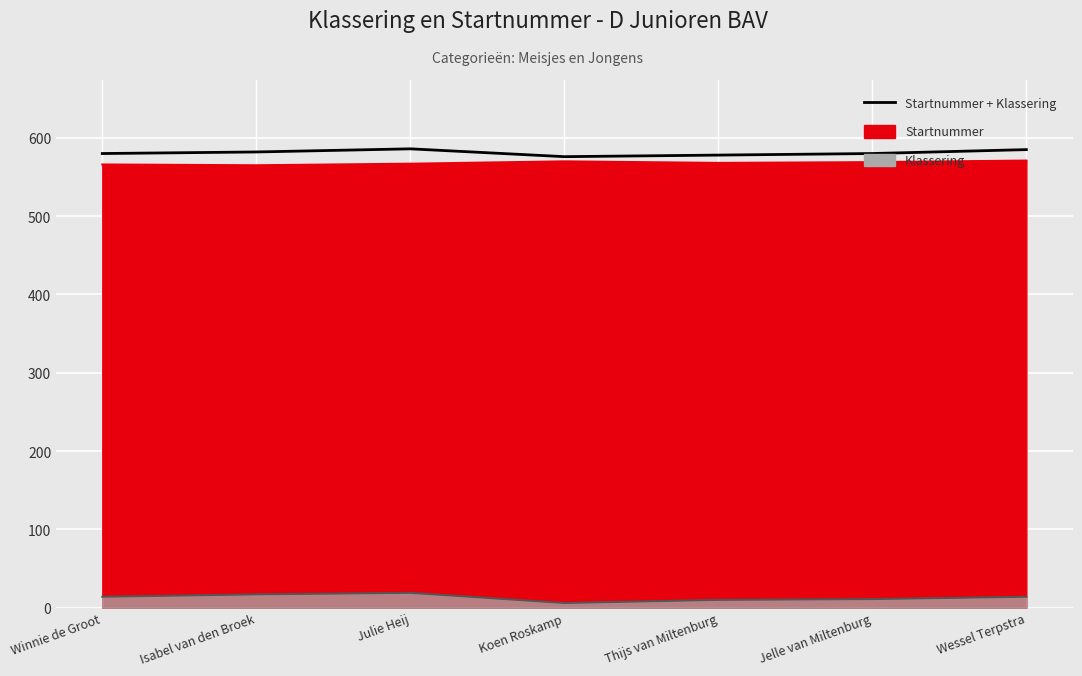

What is the sum of all values?

4067